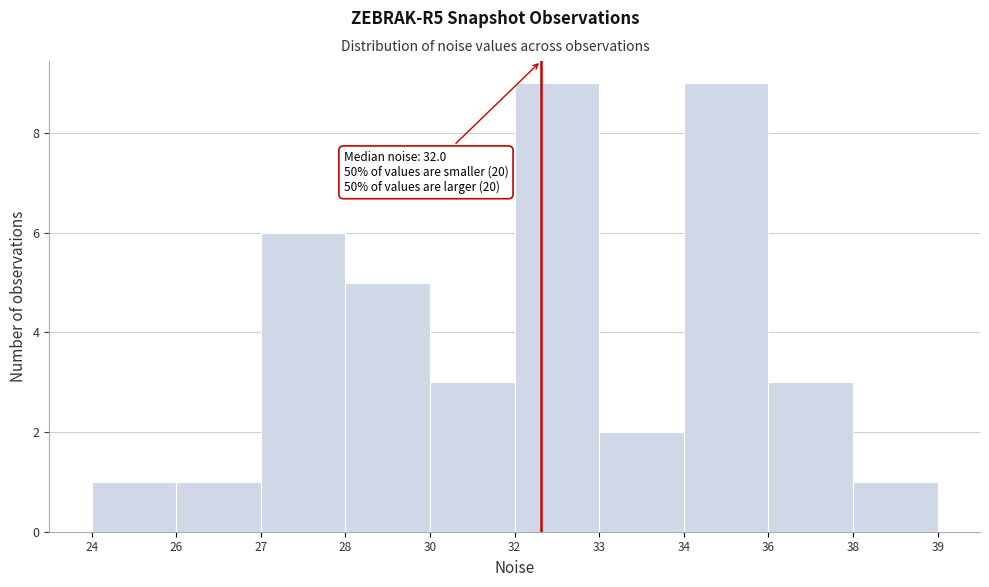

Reading left to right, transcribe all the data shown in this chart.

1	1	6	5	3	9	2	9	3	1